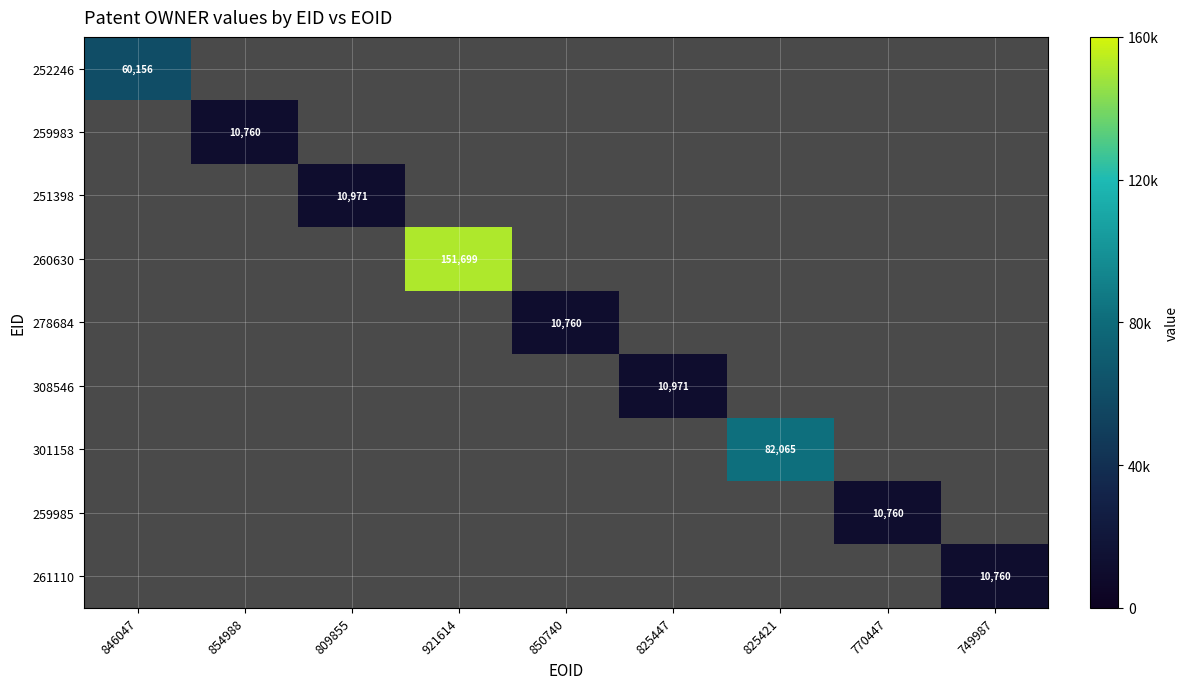

Is it true that 301158 equals 136080 at 825421?

False